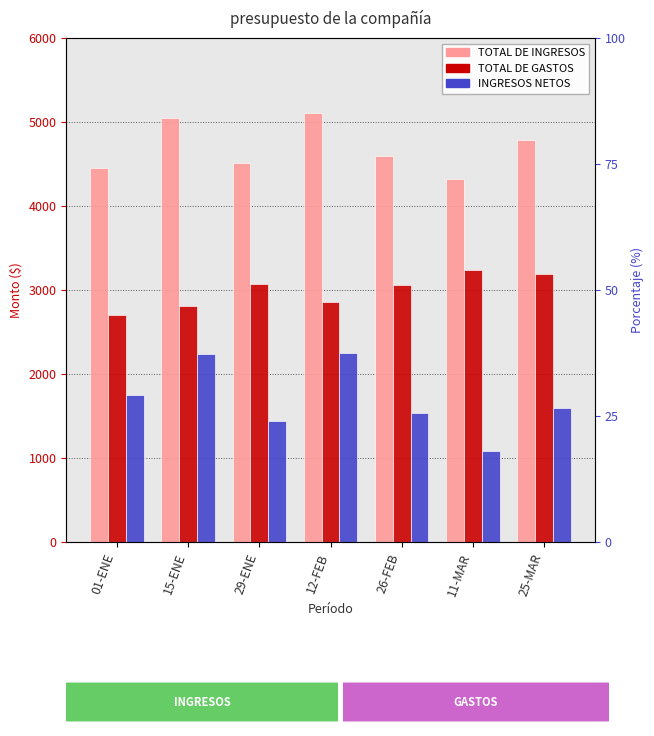

Where is TOTAL DE INGRESOS nearest to the value 4718?

25-MAR